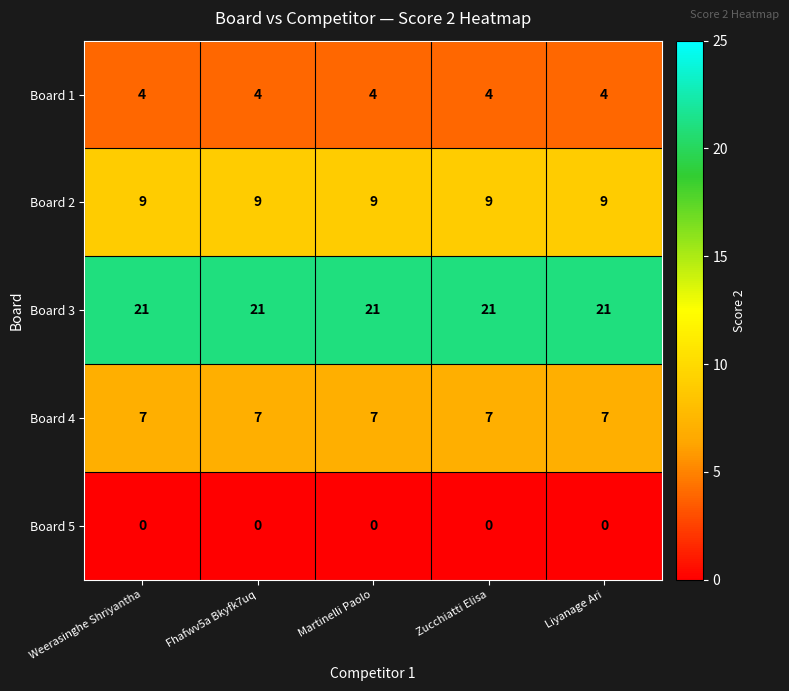

What is the total value across all series at Martinelli Paolo?

41